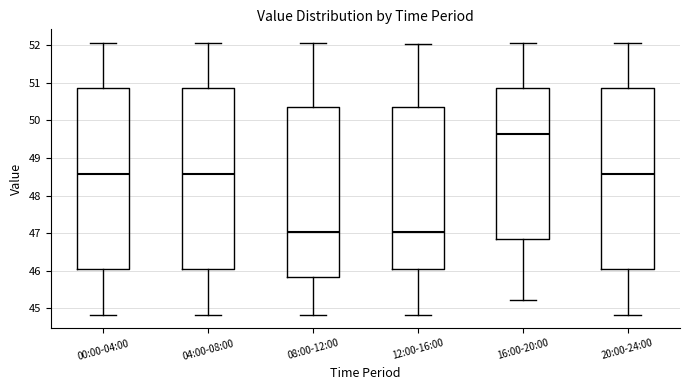

Where does the median line of the box for 08:00-12:00 sit on the y-axis? The values are not printed on the chart, so give them approximately, as read against the axis.

47.0